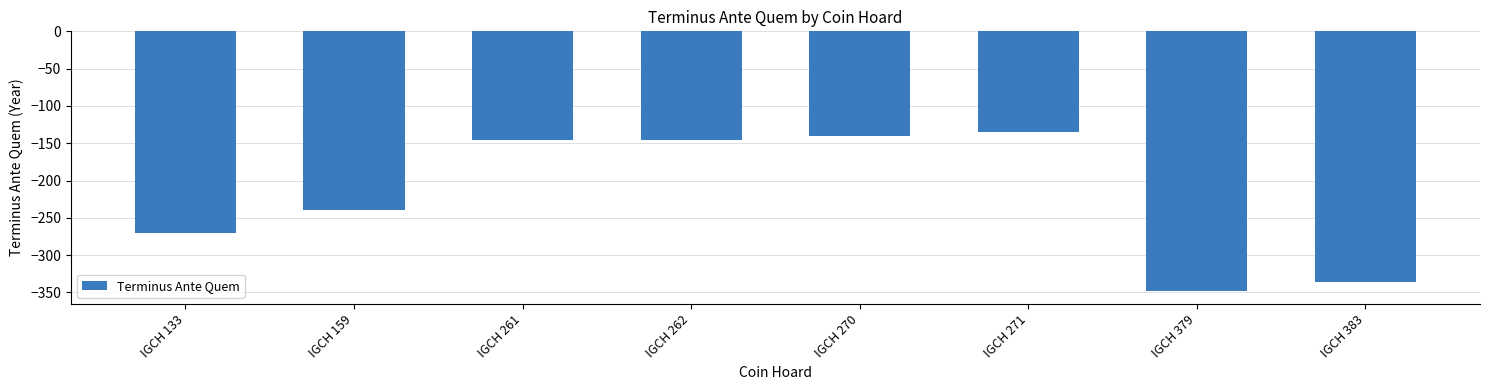

What is the value of the 4th bar from the left?

-146